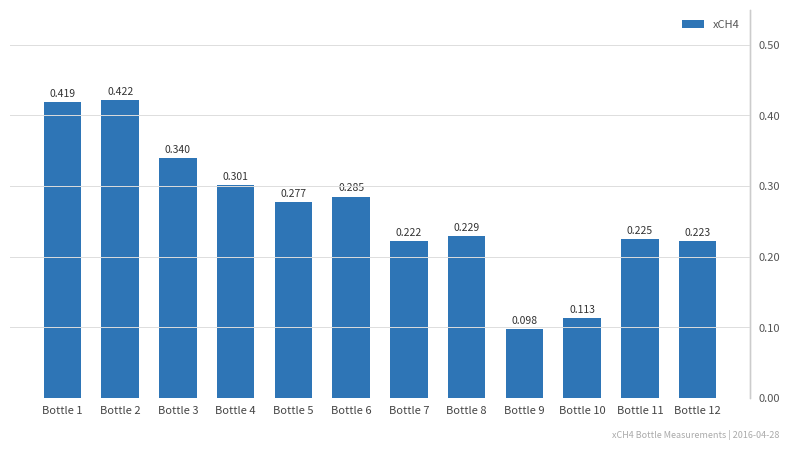

List the labels in order of value, smallest first.

Bottle 9, Bottle 10, Bottle 7, Bottle 12, Bottle 11, Bottle 8, Bottle 5, Bottle 6, Bottle 4, Bottle 3, Bottle 1, Bottle 2